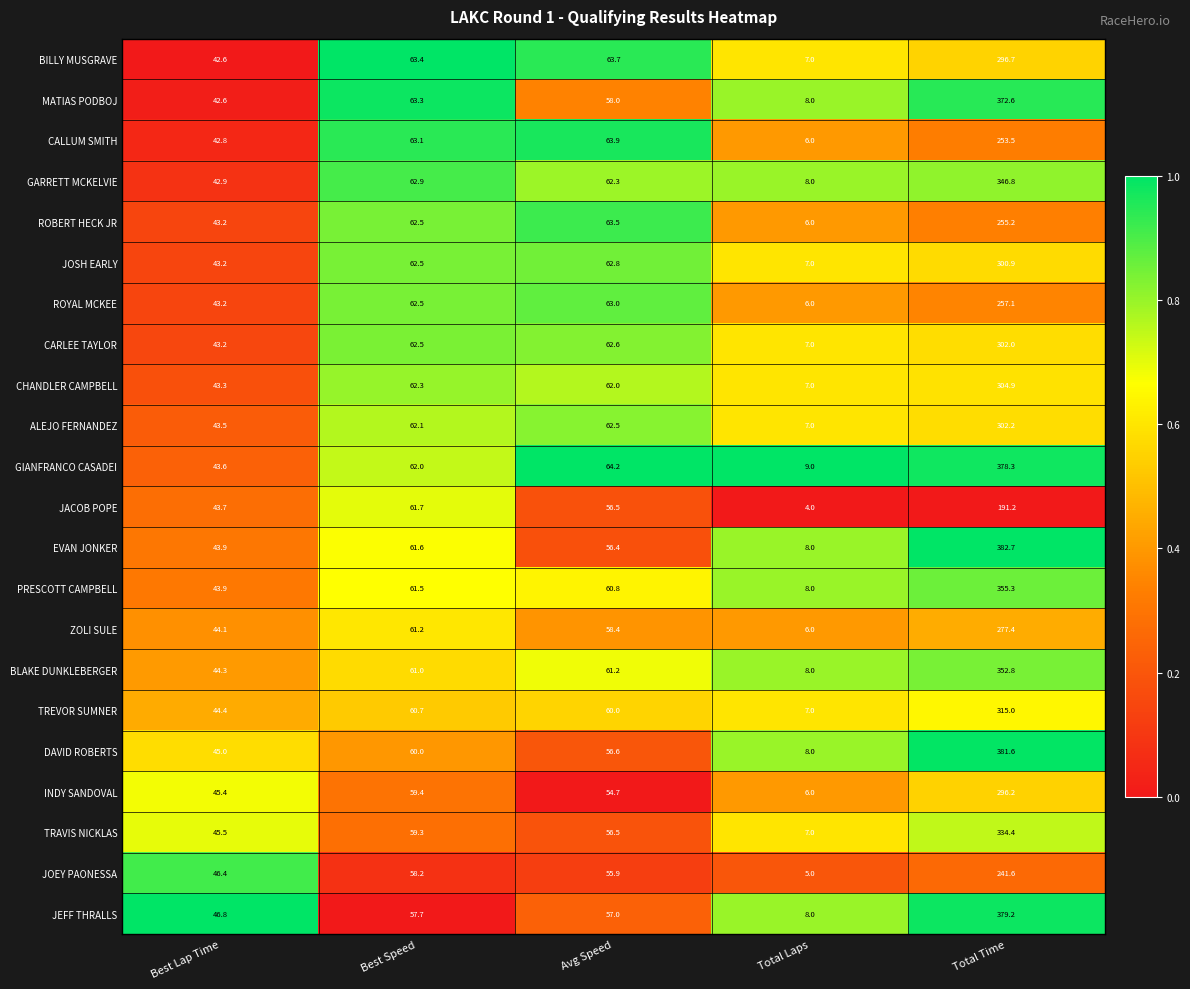

What is the difference between the TREVOR SUMNER values at Best Lap Time and Total Time?

270.6